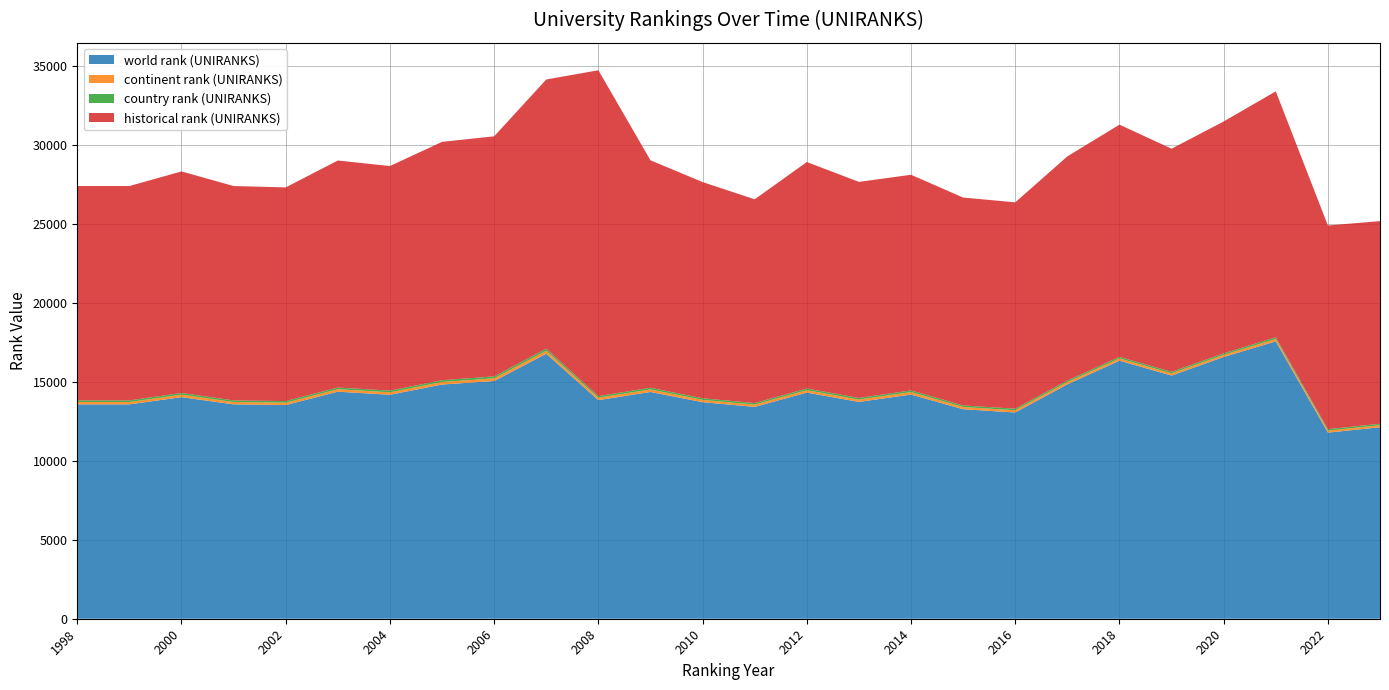

Reading left to right, list all the values displayed in this chart.

world rank (UNIRANKS): 13580	13580	14037	13580	13537	14383	14188	14836	15059	16784	13847	14365	13718	13420	14324	13736	14201	13271	13066	14848	16348	15406	16581	17572	11790	12130
continent rank (UNIRANKS): 149	149	156	149	149	156	156	162	172	188	151	160	147	144	154	147	157	142	142	141	142	139	136	148	127	128
country rank (UNIRANKS): 102	102	106	102	102	106	107	111	121	135	103	107	101	98	107	101	107	96	99	99	99	99	97	106	92	92
historical rank (UNIRANKS): 13580	13580	14037	13580	13537	14383	14227	15100	15209	17053	20645	14409	13696	12908	14347	13690	13659	13173	13070	14201	14711	14132	14687	15584	12903	12838